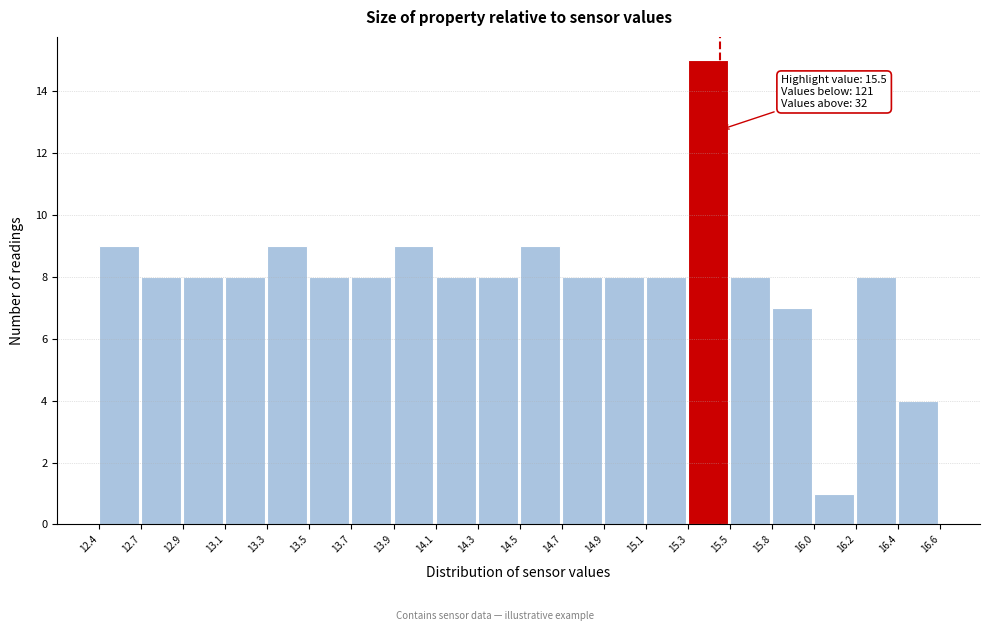

Reading right to left, list all the values displayed in this chart.

4	8	1	7	8	15	8	8	8	9	8	8	9	8	8	9	8	8	8	9